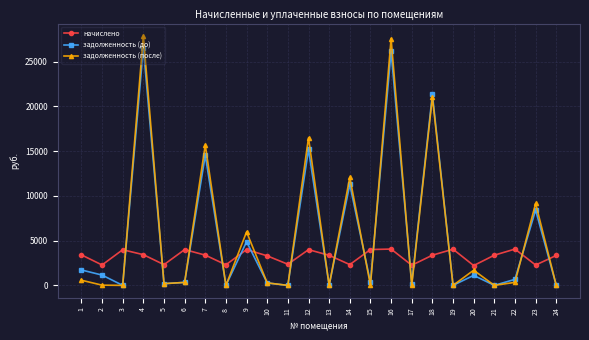

Is the value of задолженность (после) at 12 greater than the value of задолженность (до) at 3?

Yes